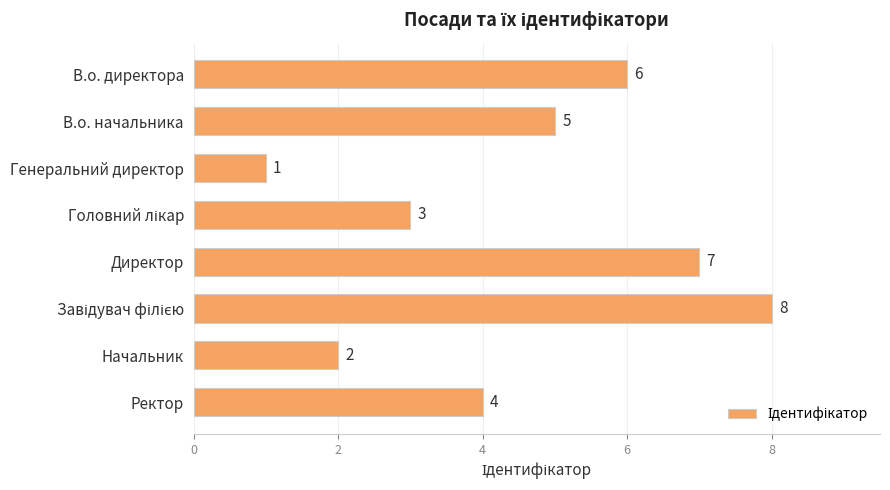

How many data points are less than 5?

4